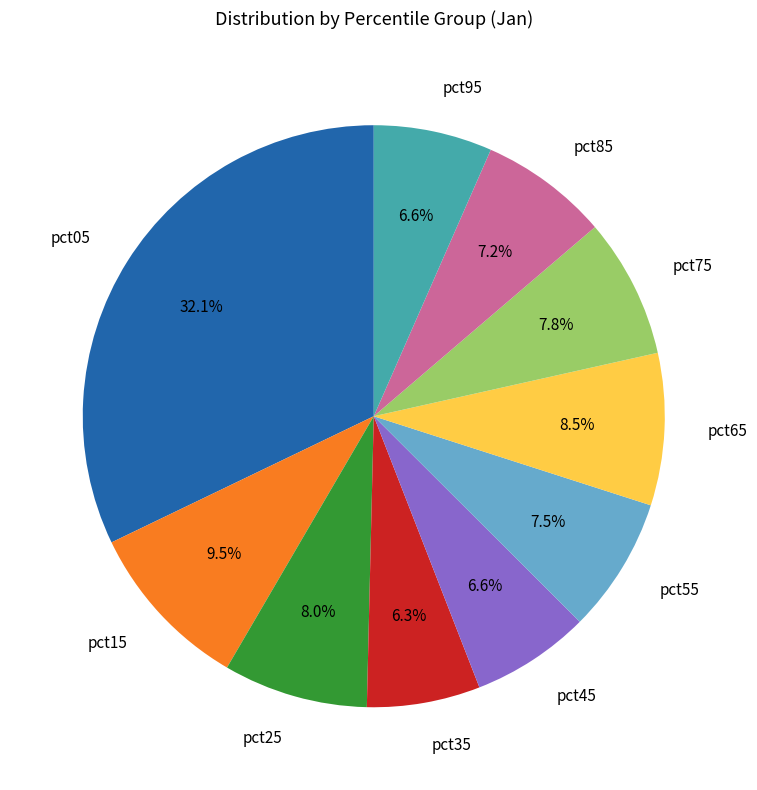

Between pct85 and pct45, which is larger?

pct85